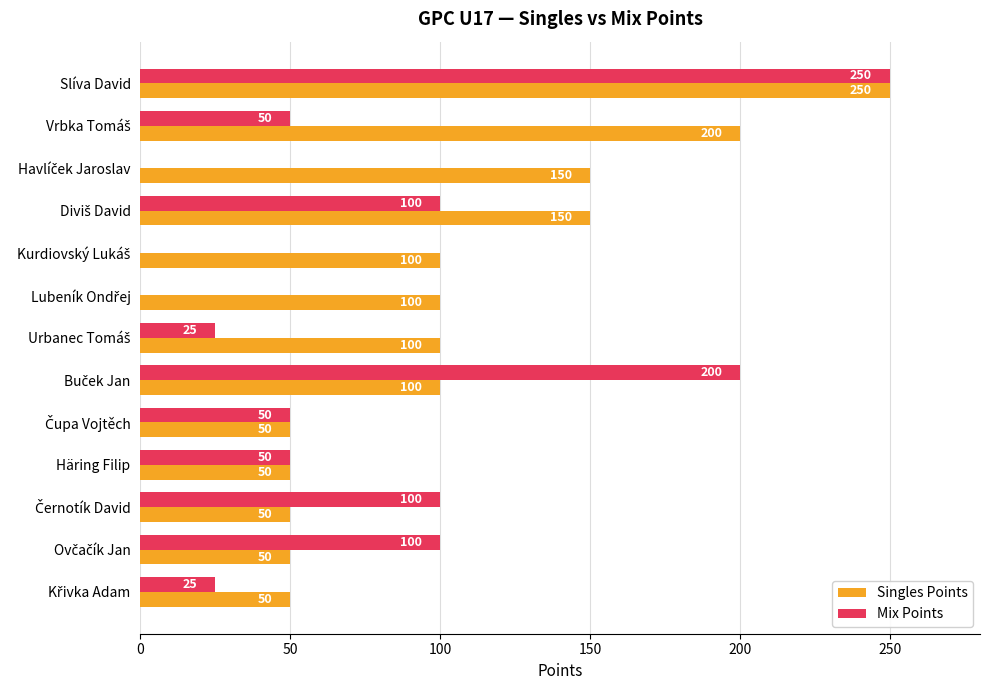

What is the sum of all Singles Points values?

1400